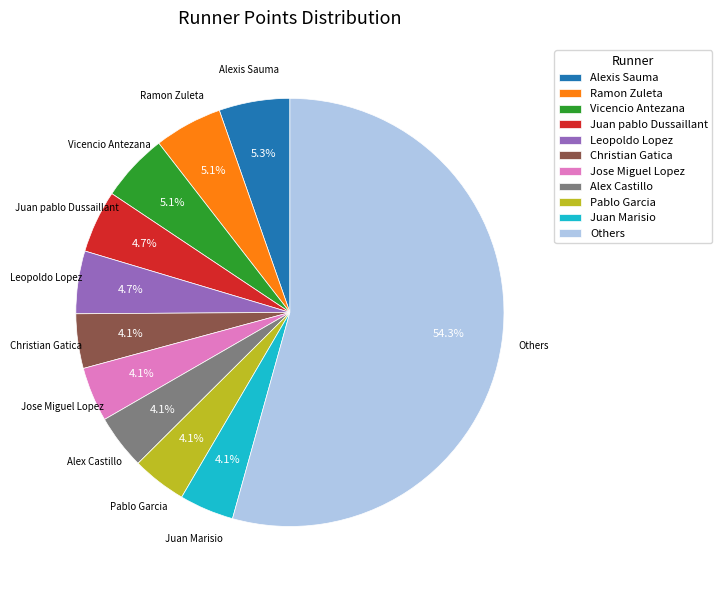

Approximately how many times larger is the value at Juan pablo Dussaillant compared to Vicencio Antezana?

0.9